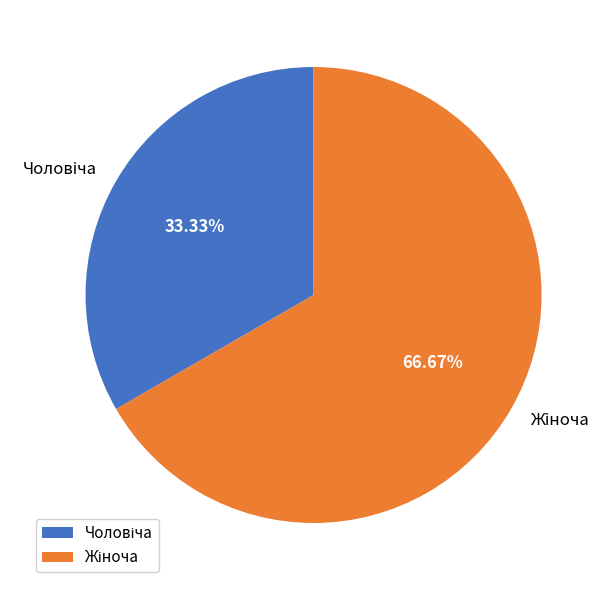

Which category accounts for the majority?

Жіноча